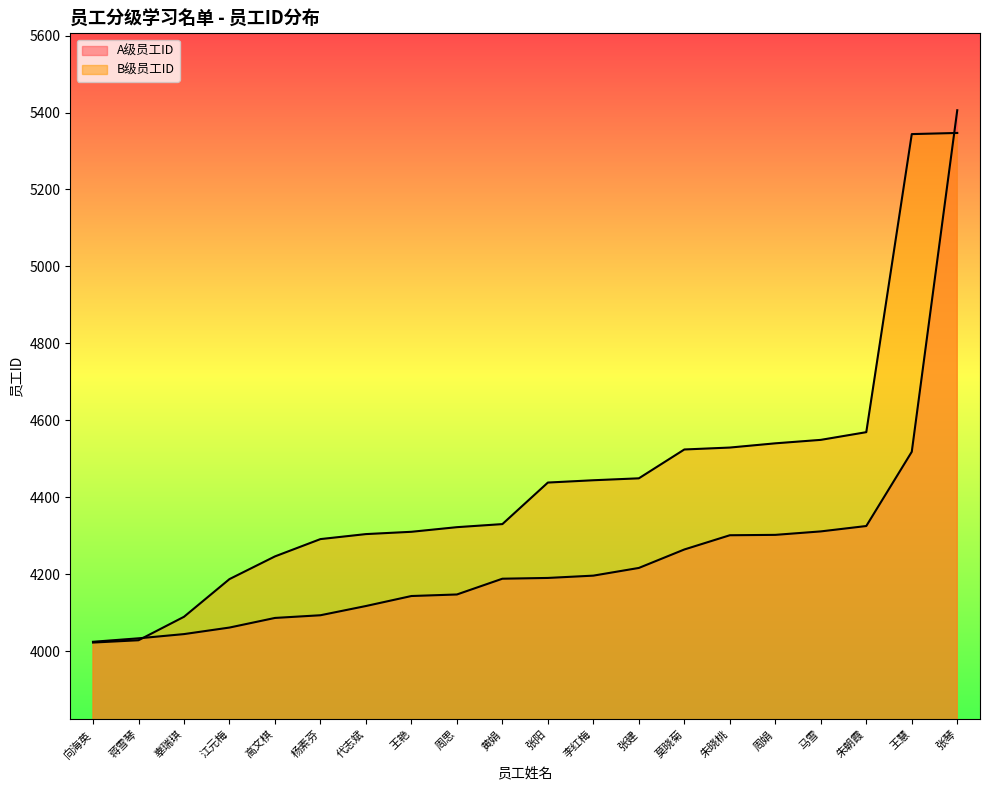

Where is B级员工ID nearest to the value 4684?

朱朝霞